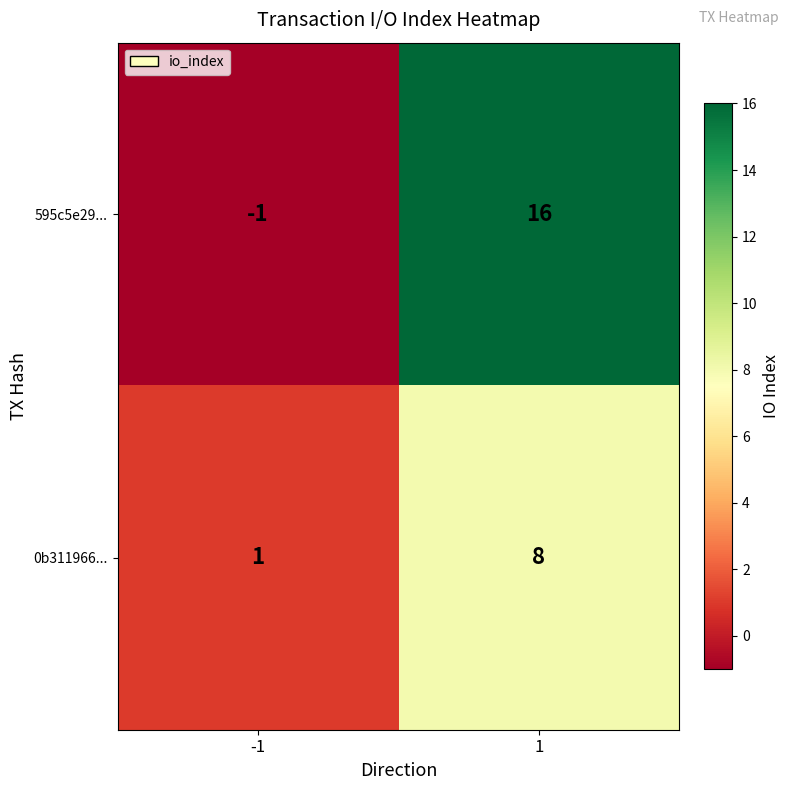

Which series has the largest total across all categories?

595c5e29...